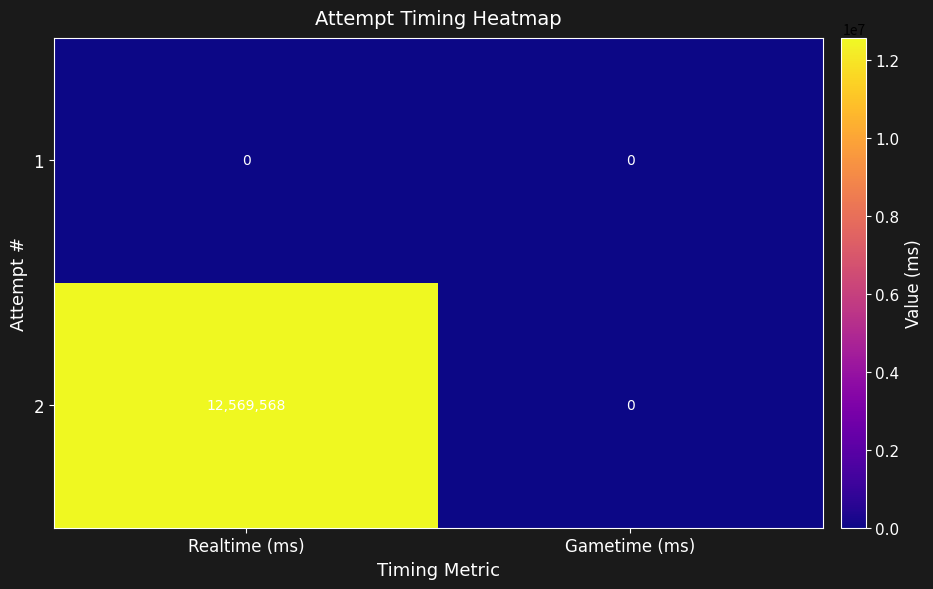

Between Realtime (ms) and Gametime (ms), which series saw the biggest shift?

2